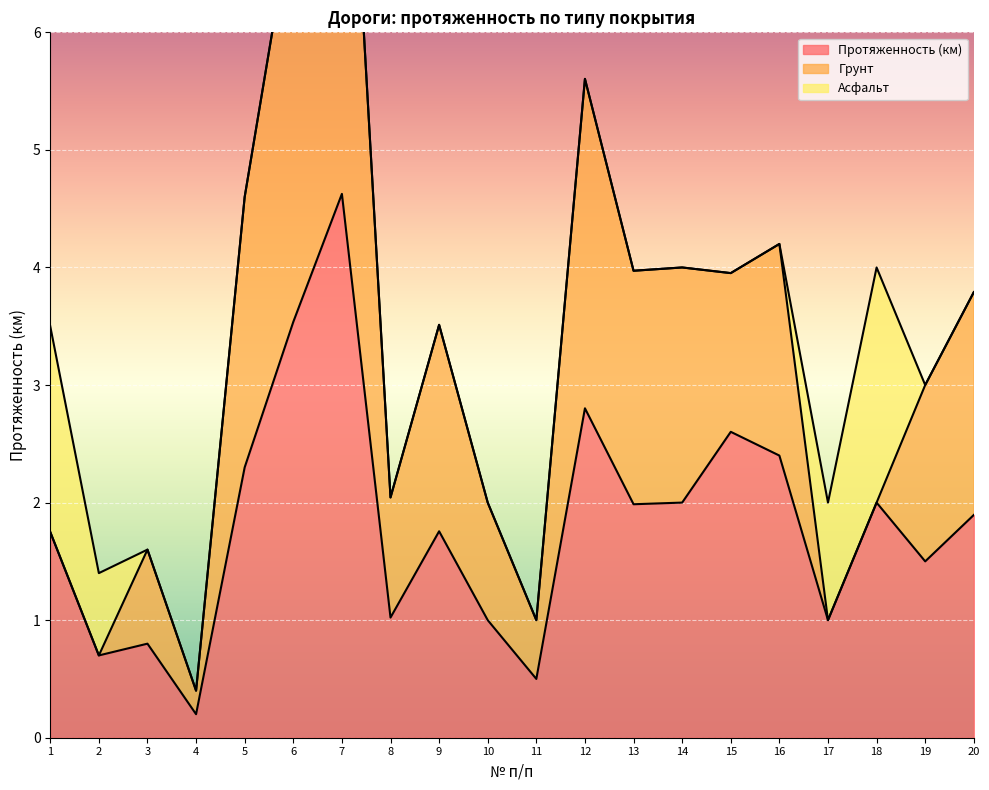

True or false: Асфальт and Протяженность (км) intersect in this chart.

False